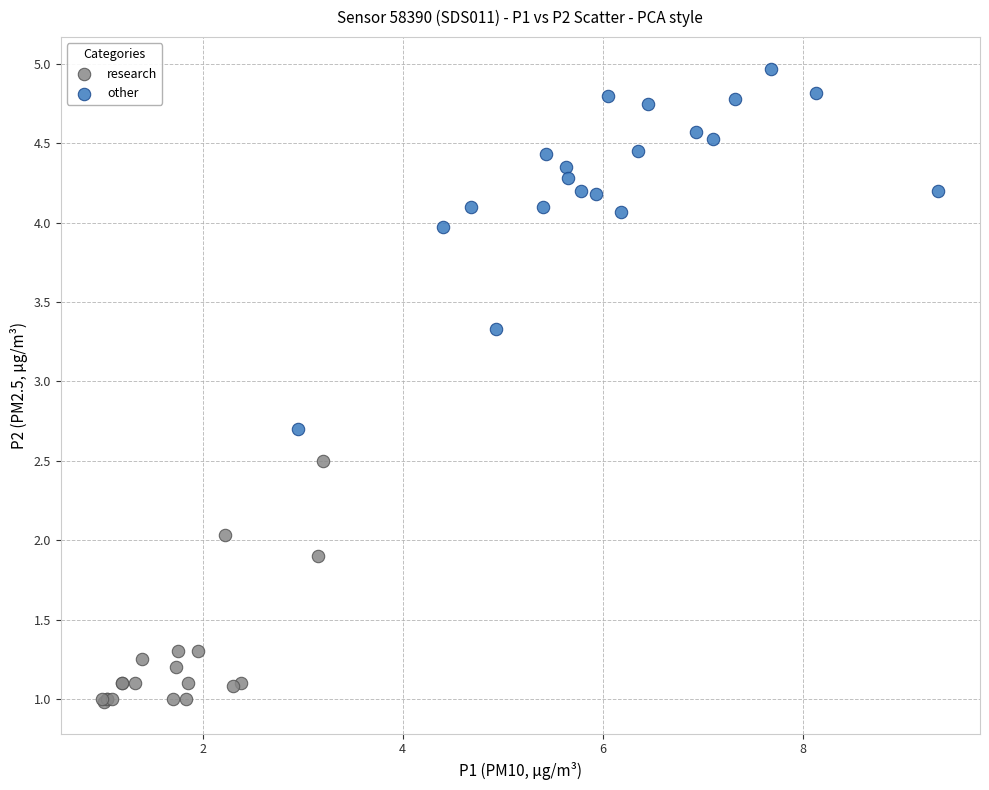

Which series has the widest spread of Y values?

other